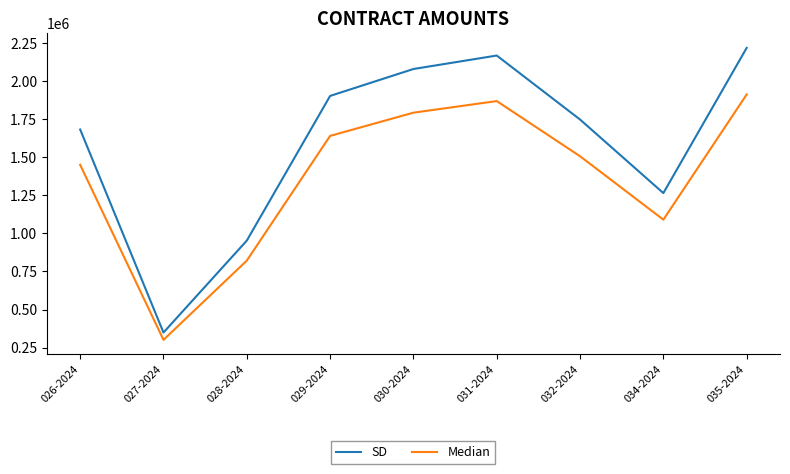

How many interior local peaks does the Median series have?

1